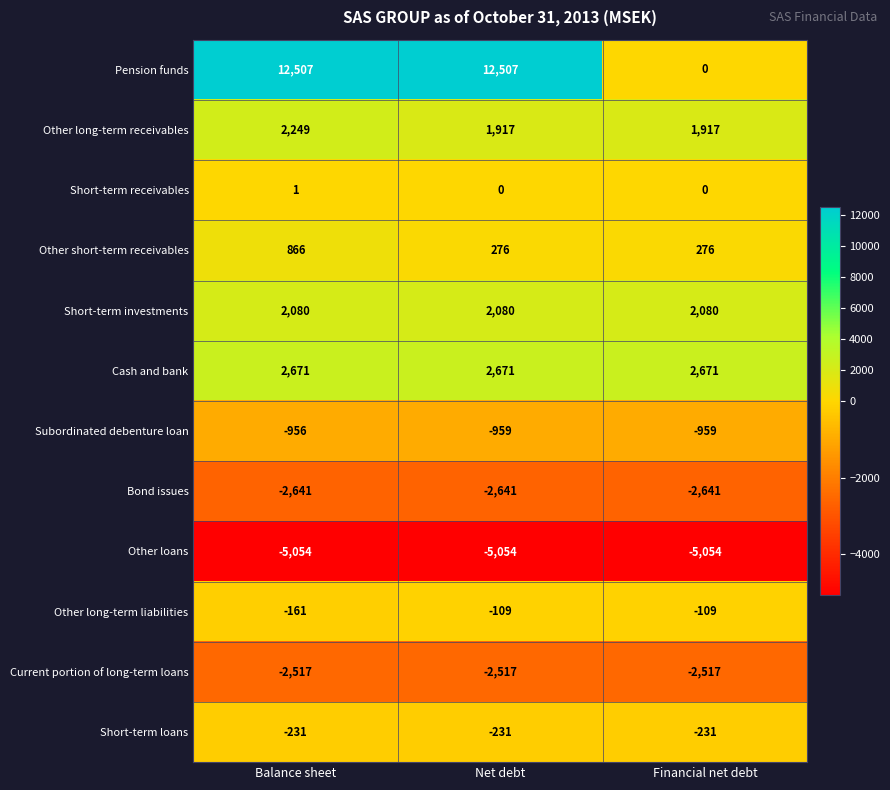

At Net debt, list the series in order from largest to smallest.

Pension funds, Cash and bank, Short-term investments, Other long-term receivables, Other short-term receivables, Short-term receivables, Other long-term liabilities, Short-term loans, Subordinated debenture loan, Current portion of long-term loans, Bond issues, Other loans